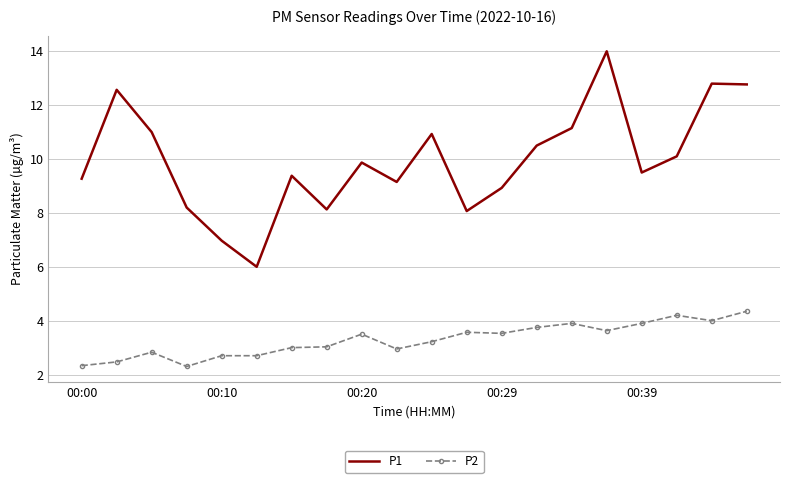

True or false: P1 and P2 cross at least once.

False